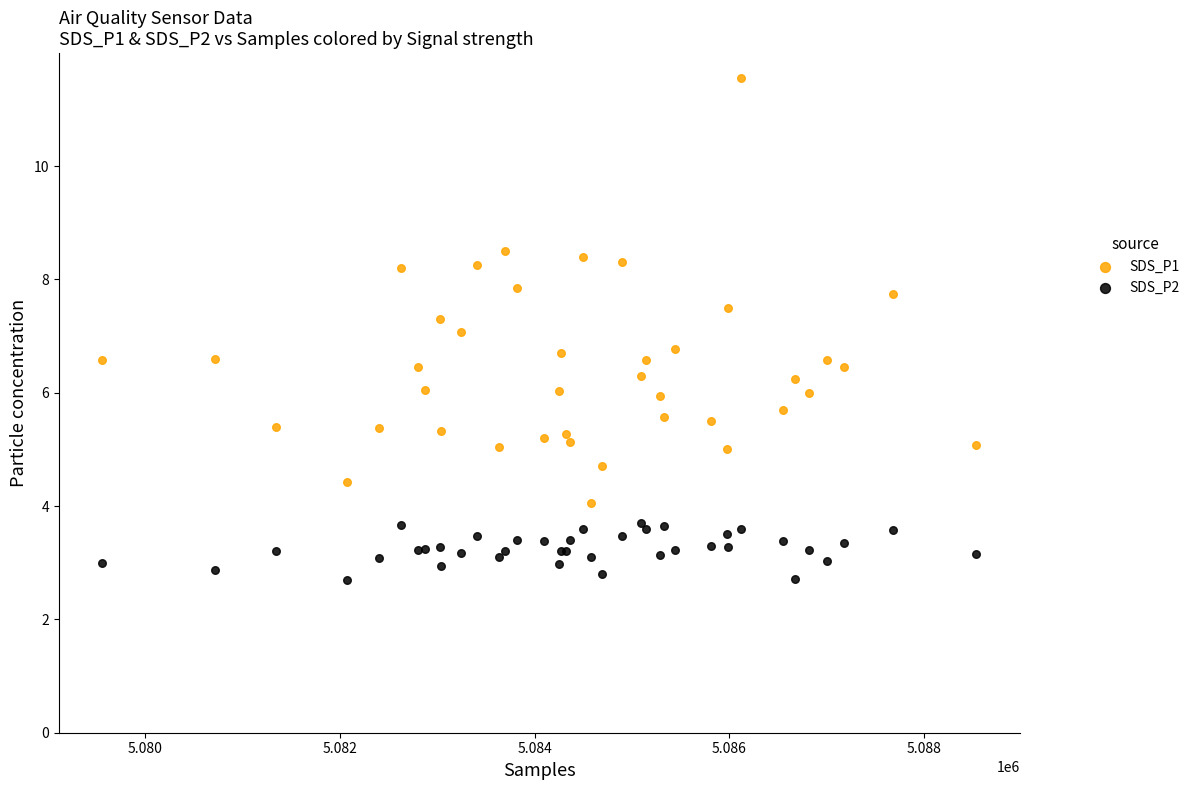

Which series contains the highest Y value?

SDS_P1